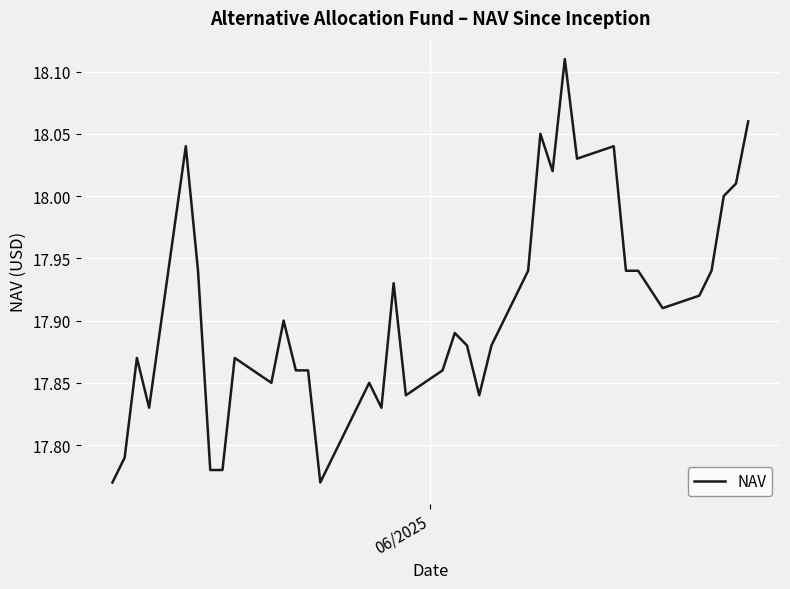

What is the difference between the maximum and minimum values?

0.3